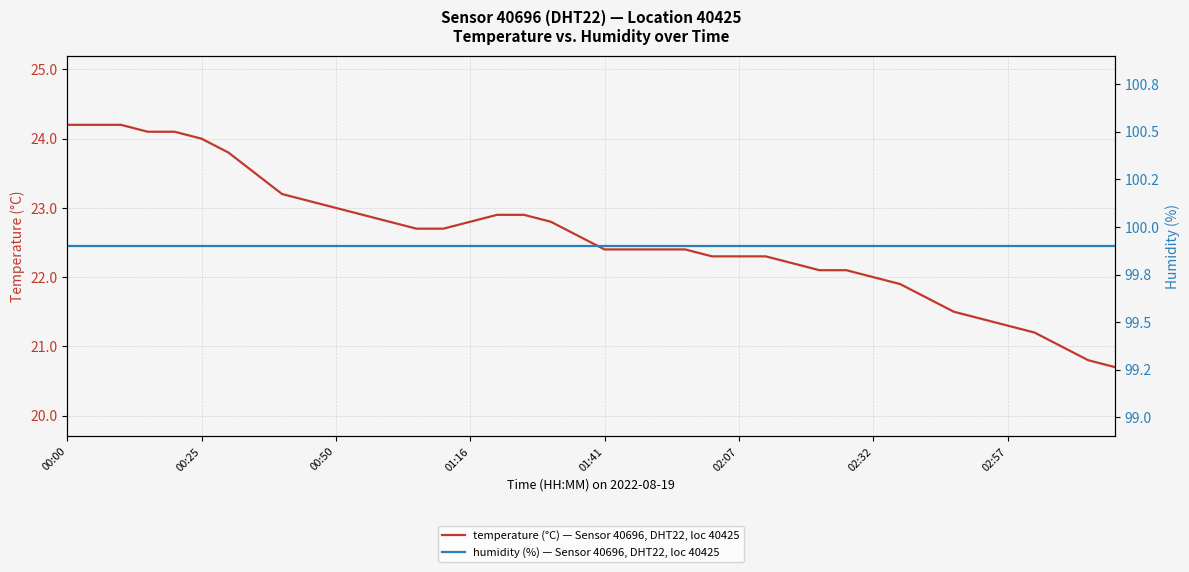

What is the maximum value for temperature (°C) — Sensor 40696, DHT22, loc 40425?

24.2